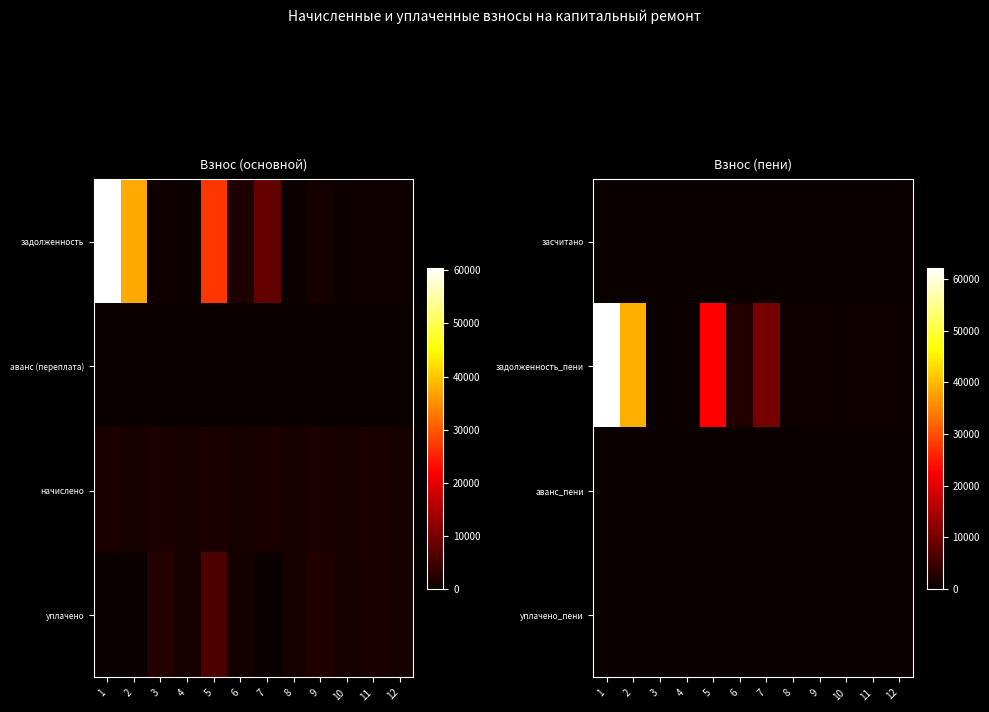

Which series has the largest total across all categories?

задолженность_пени